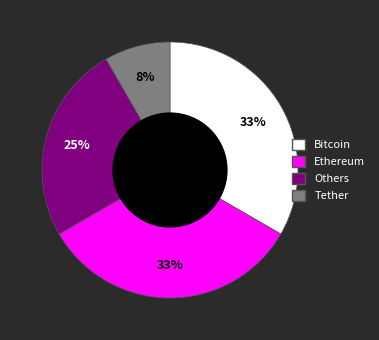

Is there a majority slice in this chart?

No